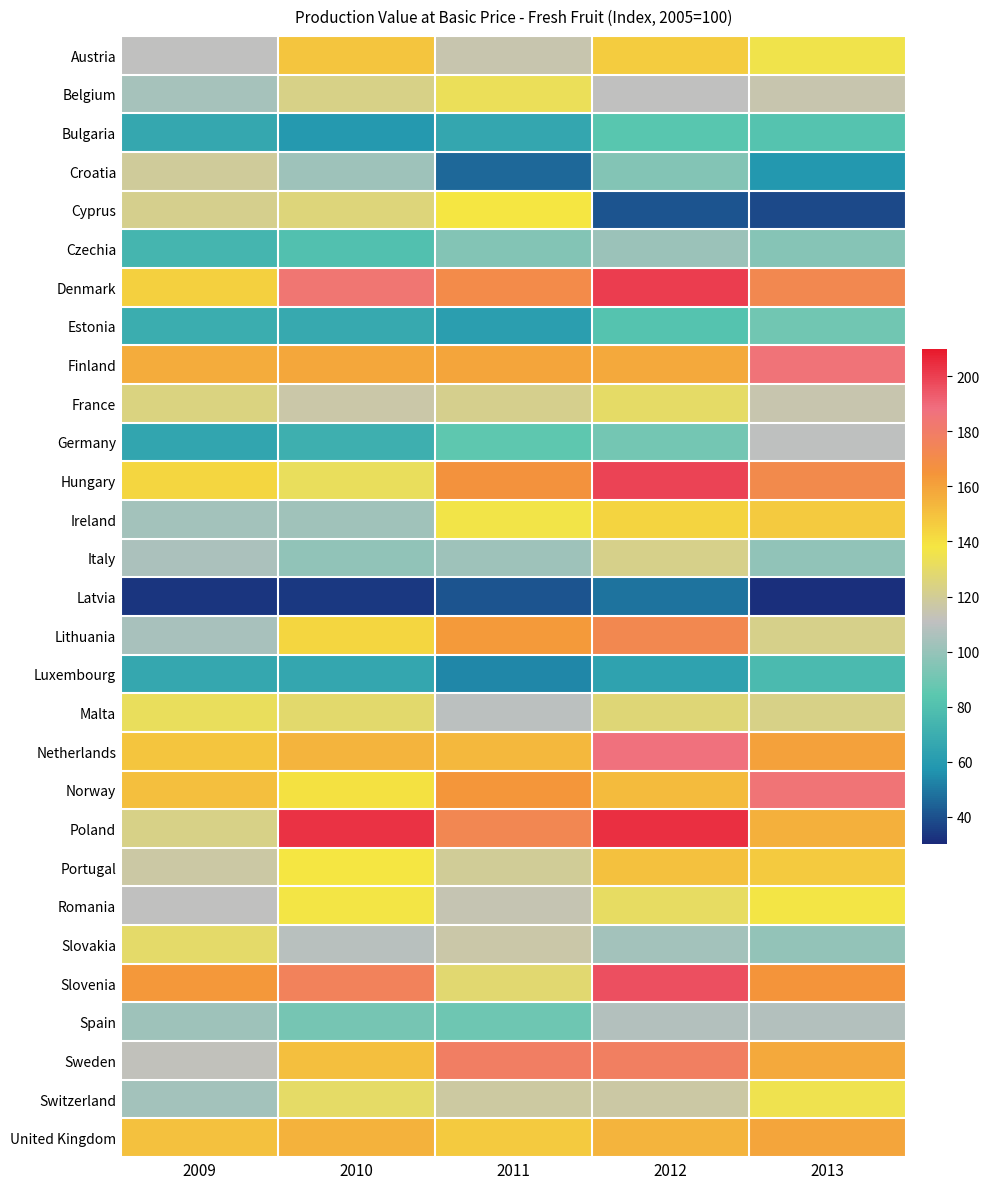

Reading left to right, extract all data points from this chart.

Austria: 2009=111.2	2010=148.3	2011=115.0	2012=146.1	2013=135.8
Belgium: 2009=104.2	2010=123.0	2011=133.3	2012=111.0	2013=114.4
Bulgaria: 2009=67.2	2010=59.2	2011=66.2	2012=82.9	2013=81.7
Croatia: 2009=118.7	2010=102.2	2011=45.6	2012=94.7	2013=58.5
Cyprus: 2009=121.8	2010=126.2	2011=137.7	2012=40.7	2013=37.9
Czechia: 2009=74.1	2010=80.6	2011=94.8	2012=101.6	2013=95.7
Denmark: 2009=145.3	2010=183.6	2011=170.0	2012=200.6	2013=172.3
Estonia: 2009=69.8	2010=67.9	2011=61.9	2012=81.7	2013=89.9
Finland: 2009=156.6	2010=158.3	2011=158.9	2012=157.6	2013=186.0
France: 2009=124.4	2010=115.8	2011=121.6	2012=129.9	2013=114.9
Germany: 2009=65.8	2010=71.0	2011=85.1	2012=90.6	2013=110.5
Hungary: 2009=143.0	2010=132.6	2011=166.2	2012=199.3	2013=171.3
Ireland: 2009=103.7	2010=102.7	2011=136.6	2012=143.8	2013=146.8
Italy: 2009=105.4	2010=98.6	2011=102.3	2012=122.6	2013=98.6
Latvia: 2009=33.0	2010=34.1	2011=41.0	2012=48.4	2013=32.0
Lithuania: 2009=105.0	2010=142.5	2011=162.5	2012=172.5	2013=122.5
Luxembourg: 2009=66.9	2010=66.3	2011=53.9	2012=64.4	2013=76.8
Malta: 2009=132.2	2010=128.5	2011=110.1	2012=126.6	2013=123.5
Netherlands: 2009=148.5	2010=154.3	2011=152.8	2012=187.2	2013=160.5
Norway: 2009=150.7	2010=139.1	2011=163.6	2012=152.1	2013=185.3
Poland: 2009=123.4	2010=203.2	2011=172.9	2012=203.8	2013=155.3
Portugal: 2009=116.9	2010=138.1	2011=119.8	2012=149.9	2013=147.2
Romania: 2009=111.2	2010=137.3	2011=113.9	2012=130.8	2013=137.1
Slovakia: 2009=129.7	2010=109.0	2011=115.8	2012=103.6	2013=99.2
Slovenia: 2009=163.1	2010=175.7	2011=128.4	2012=196.6	2013=164.5
Spain: 2009=102.4	2010=91.3	2011=89.2	2012=107.8	2013=107.6
Sweden: 2009=112.2	2010=150.7	2011=178.8	2012=178.0	2013=157.9
Switzerland: 2009=103.8	2010=130.2	2011=117.3	2012=116.5	2013=135.4
United Kingdom: 2009=149.9	2010=154.8	2011=146.9	2012=154.2	2013=159.2